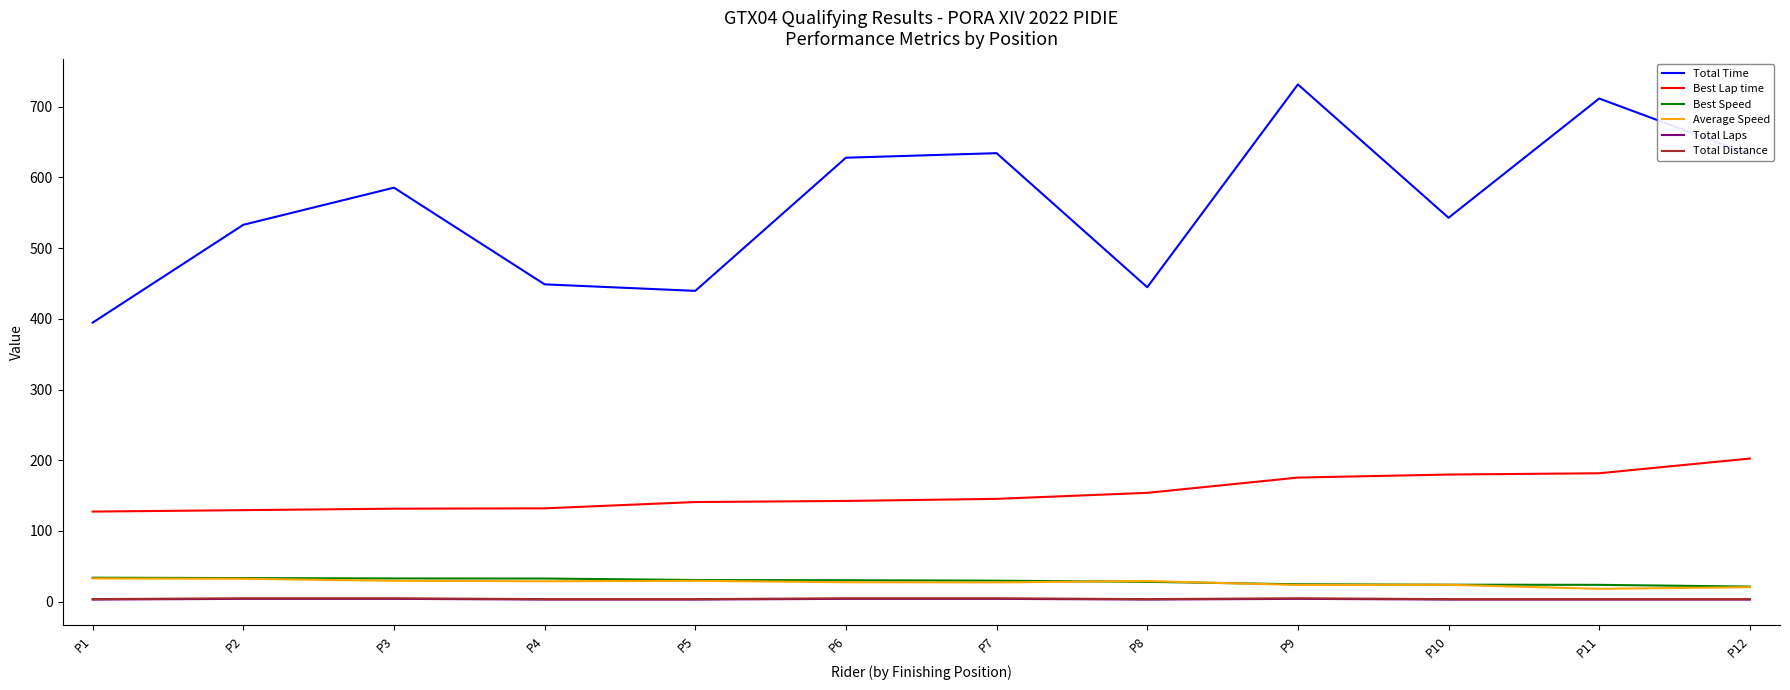

At which label is Best Lap time closest to 164?

P8